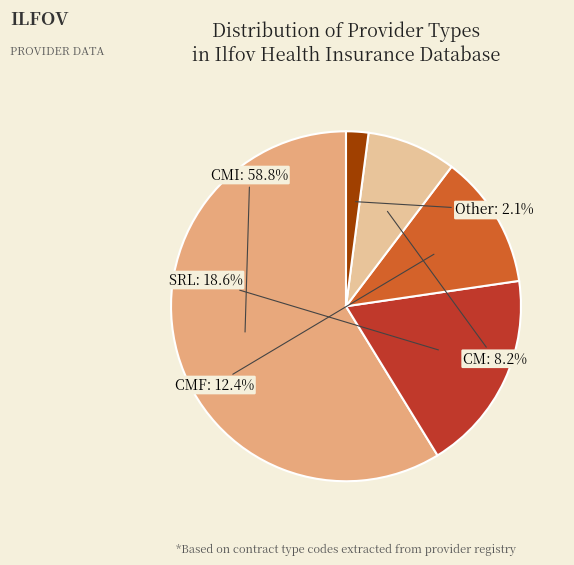

Is the sum of SRL and Other greater than half?

No